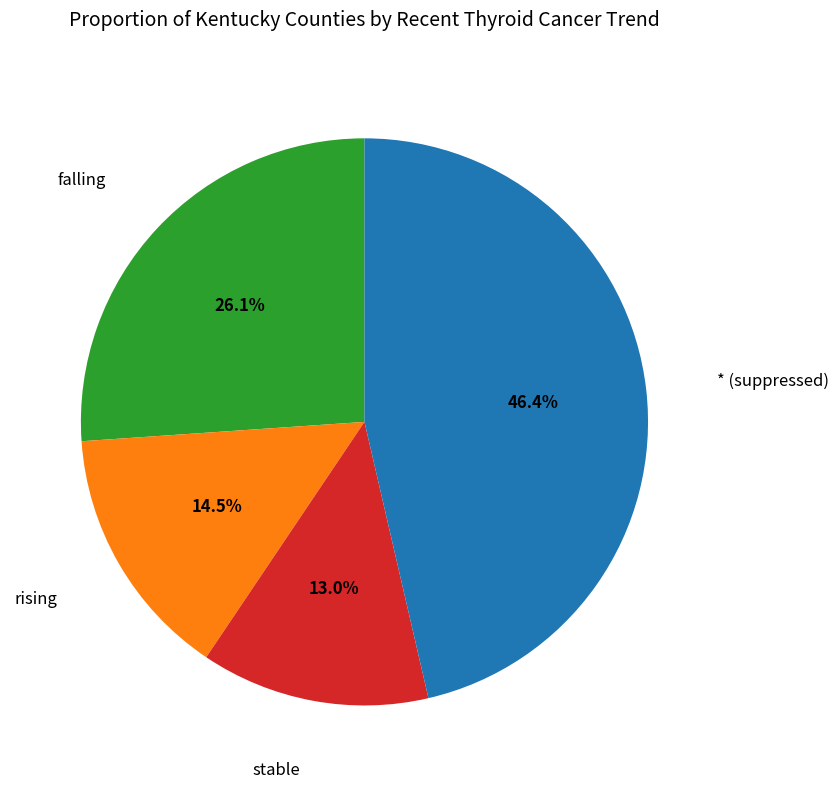

Is there any slice that represents more than half of the pie?

No